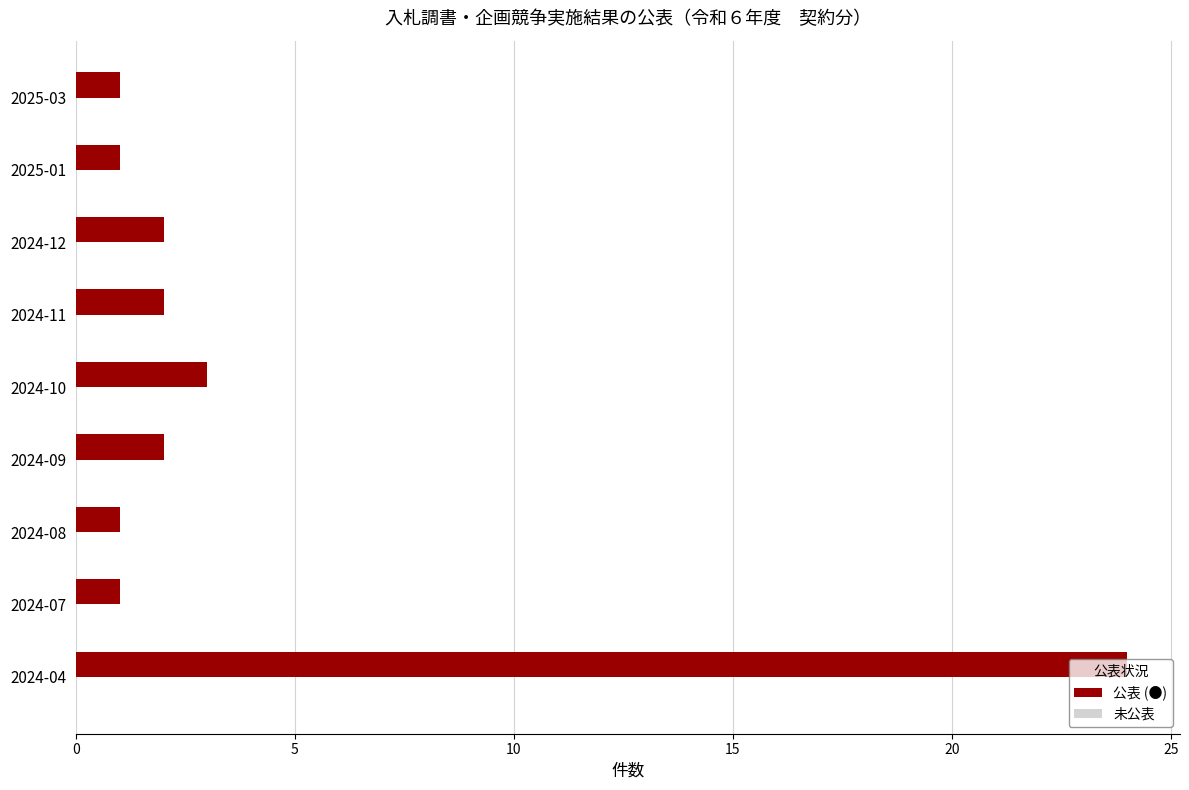

What is the average value?

4